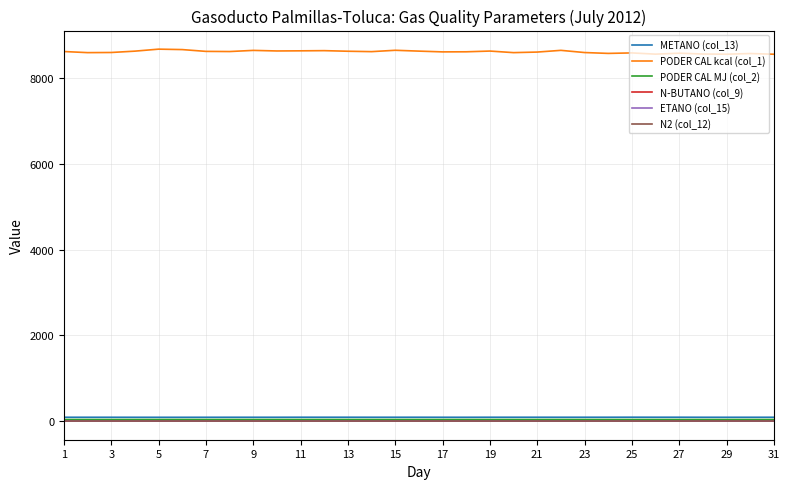

What are all the series names shown in the legend?

METANO (col_13), PODER CAL kcal (col_1), PODER CAL MJ (col_2), N-BUTANO (col_9), ETANO (col_15), N2 (col_12)